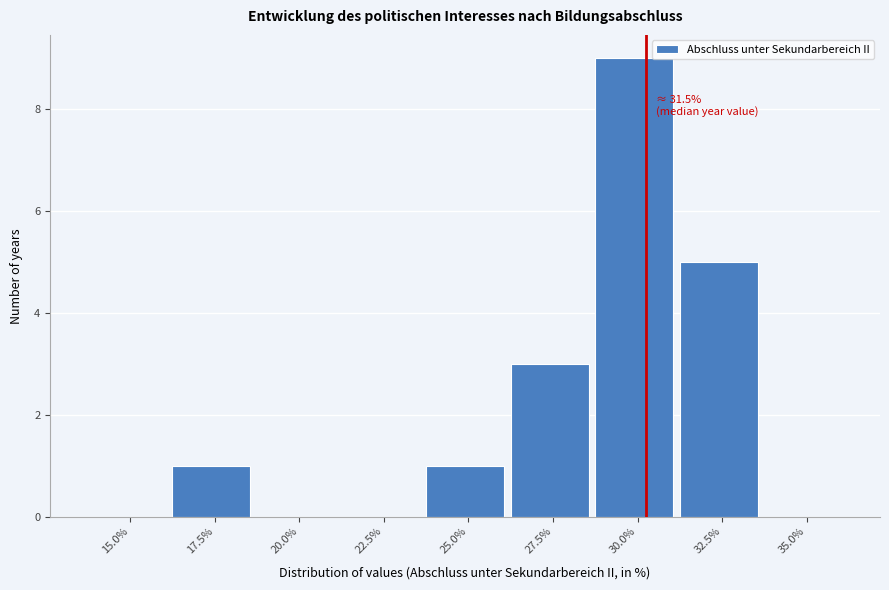

Reading right to left, list all the values displayed in this chart.

35.0%=0	32.5%=5	30.0%=9	27.5%=3	25.0%=1	22.5%=0	20.0%=0	17.5%=1	15.0%=0